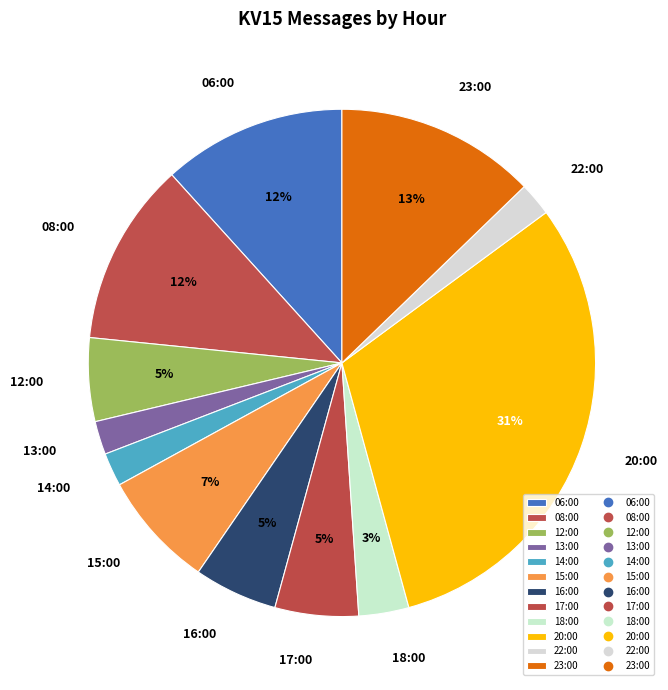

To the nearest percent, what portion does 20:00 represent?

31%